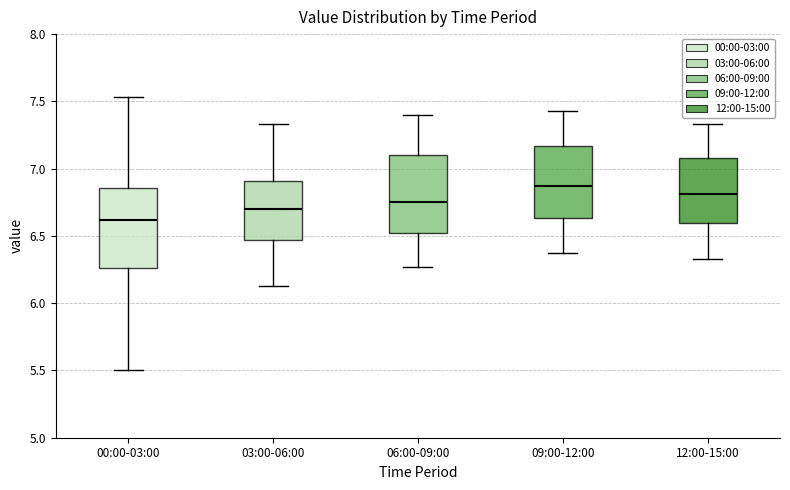

Which box's median line is the lowest?

00:00-03:00